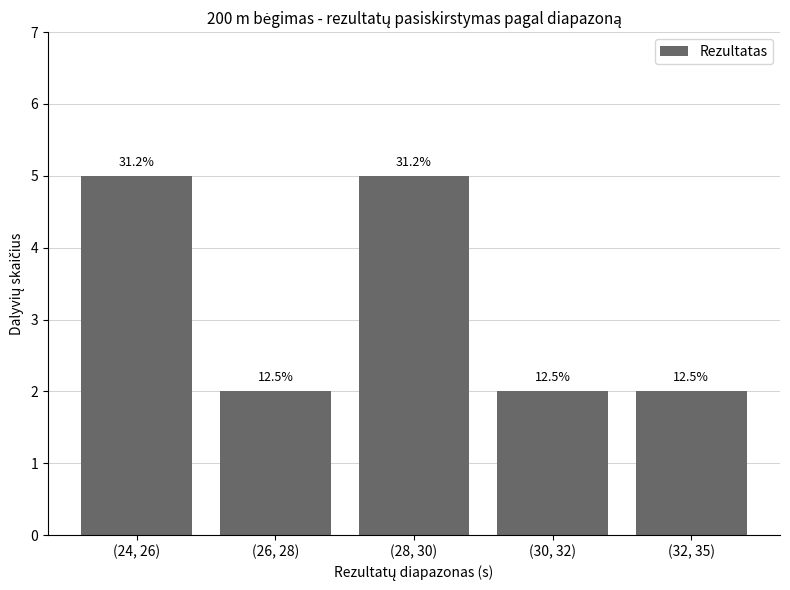

How many bars are there in total?

5